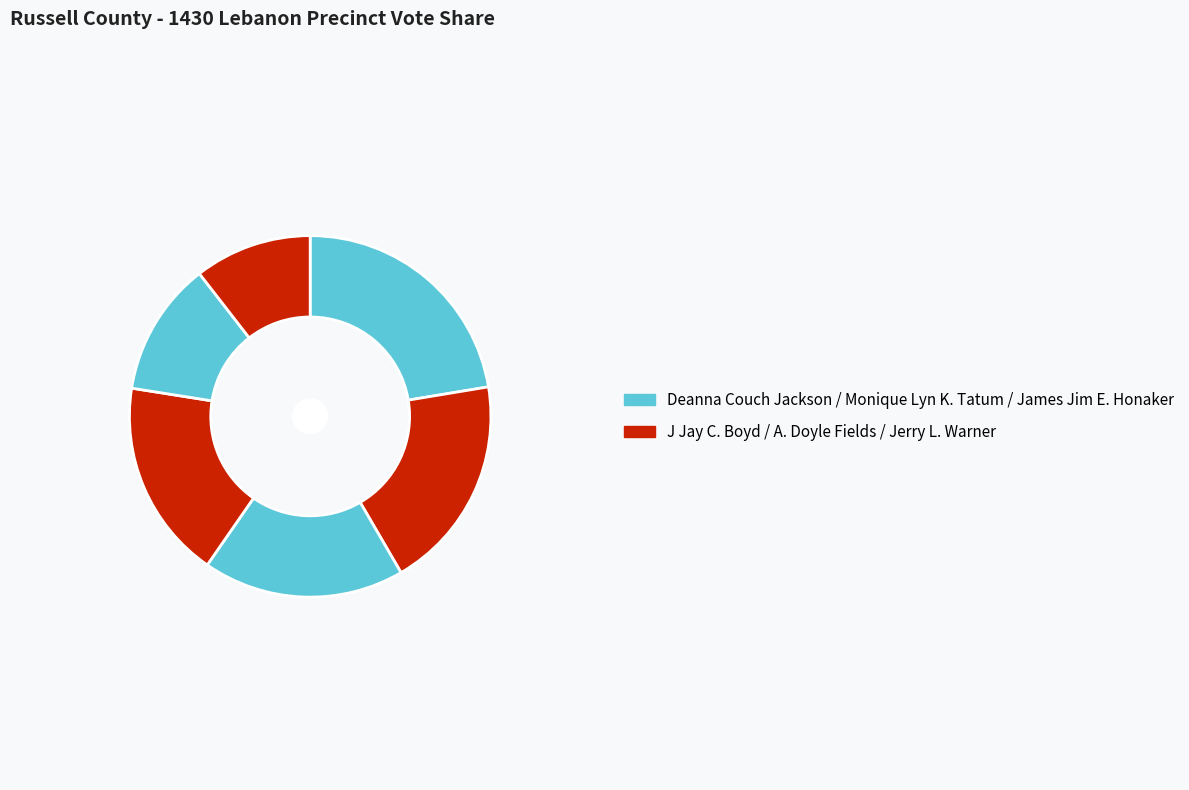

Count the number of slices in the pie.

6